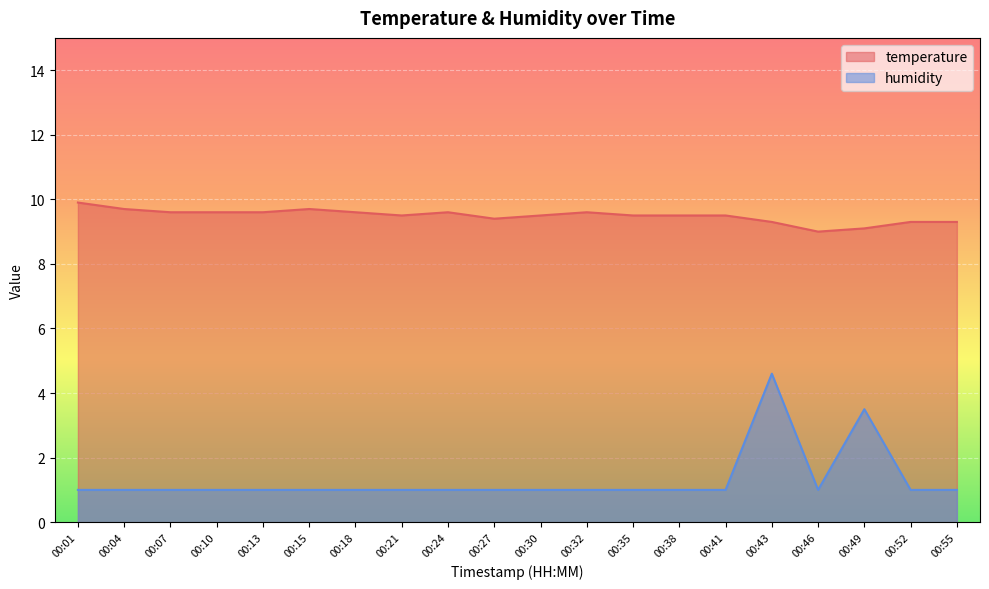

Between 00:32 and 00:46, which series saw the biggest shift?

temperature